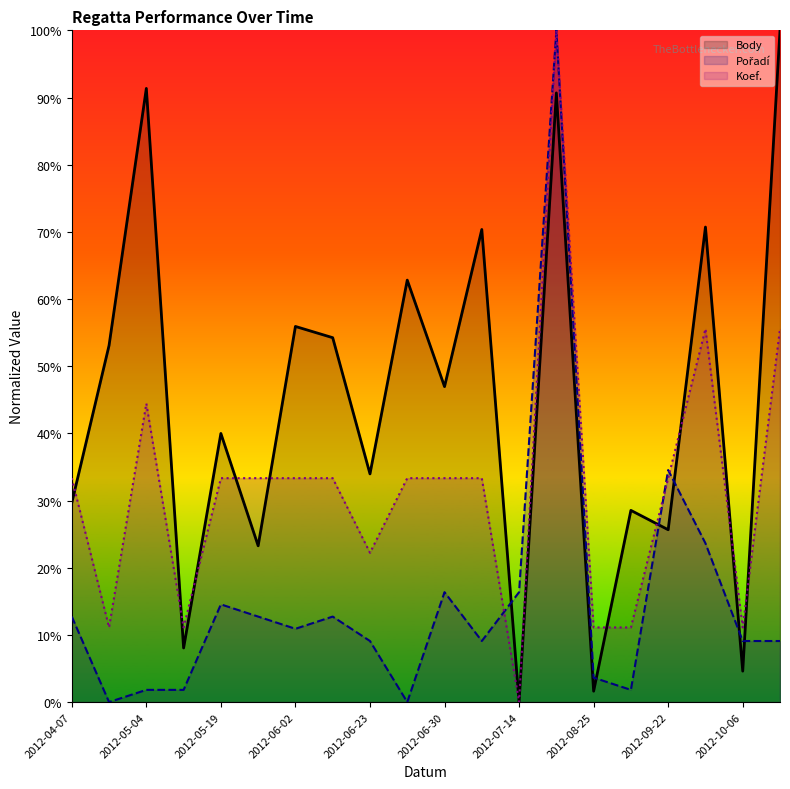

How many values in the Koef. series are below 33?

7